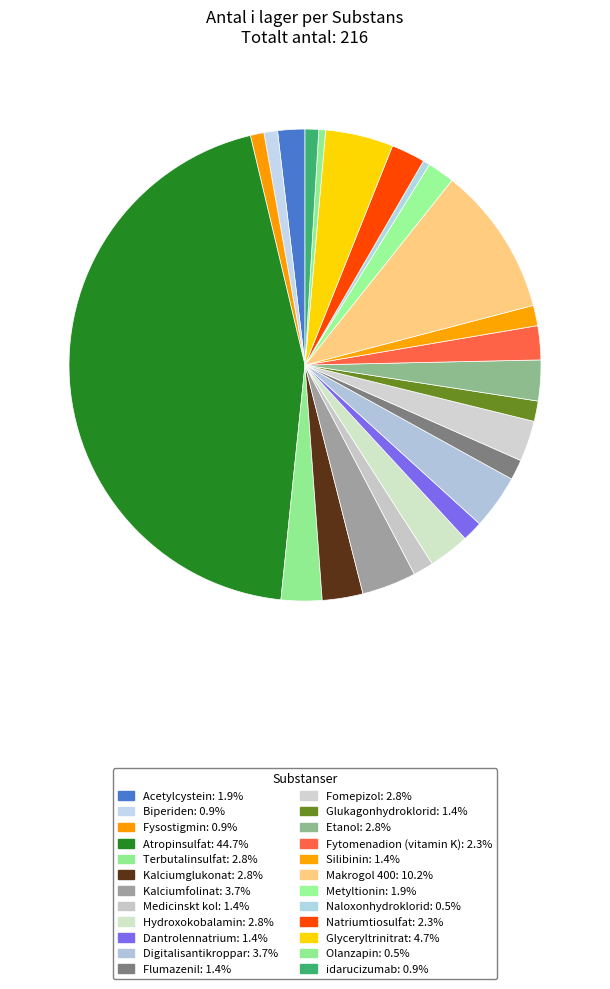

Count the number of slices in the pie.

24